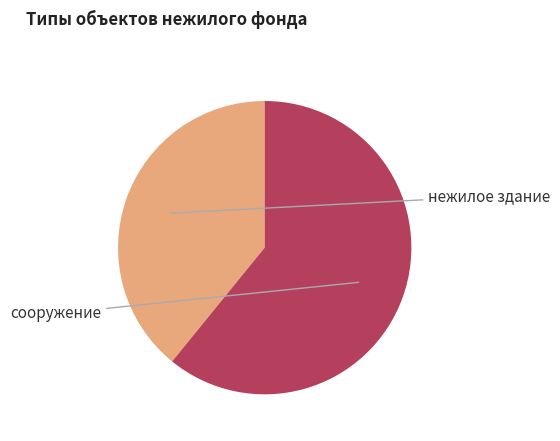

To the nearest percent, what is the average slice percentage?

50%